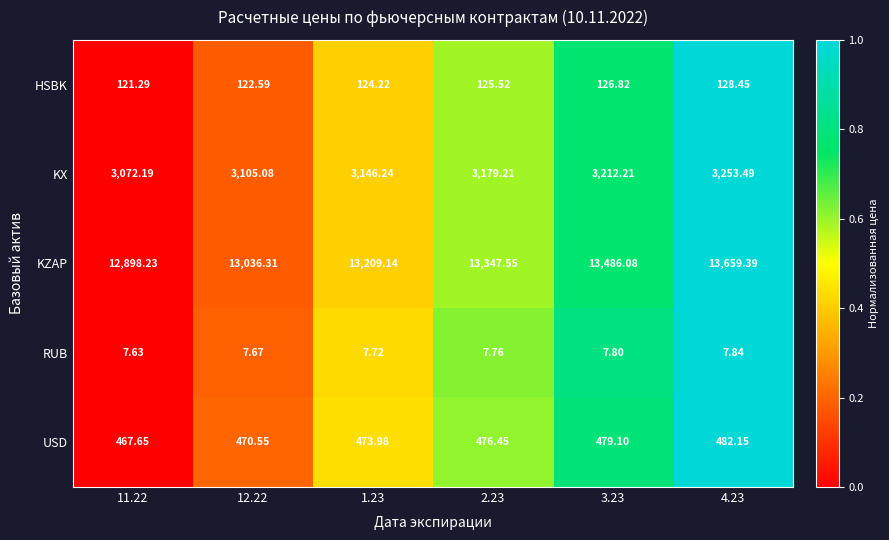

Which series has the widest spread of values?

KZAP